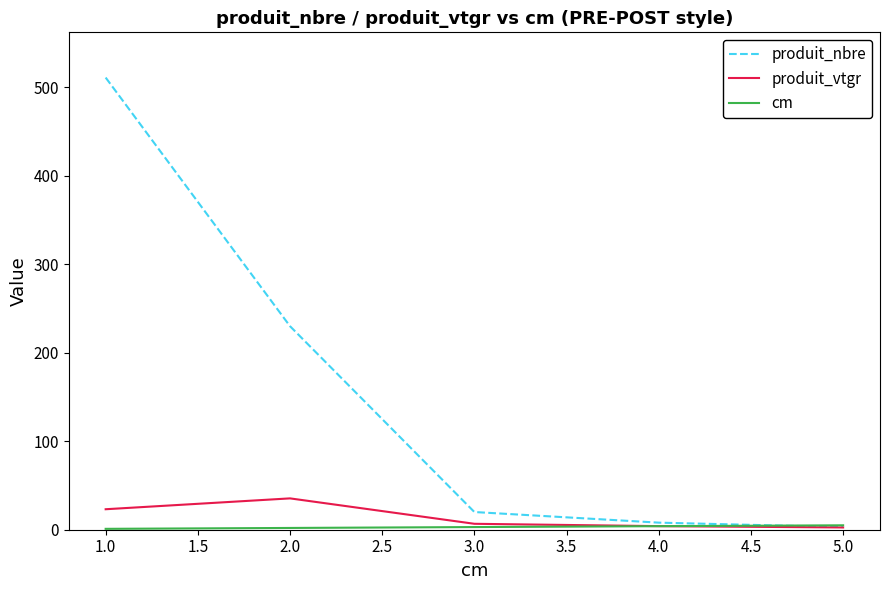

Which series has the largest total across all categories?

produit_nbre